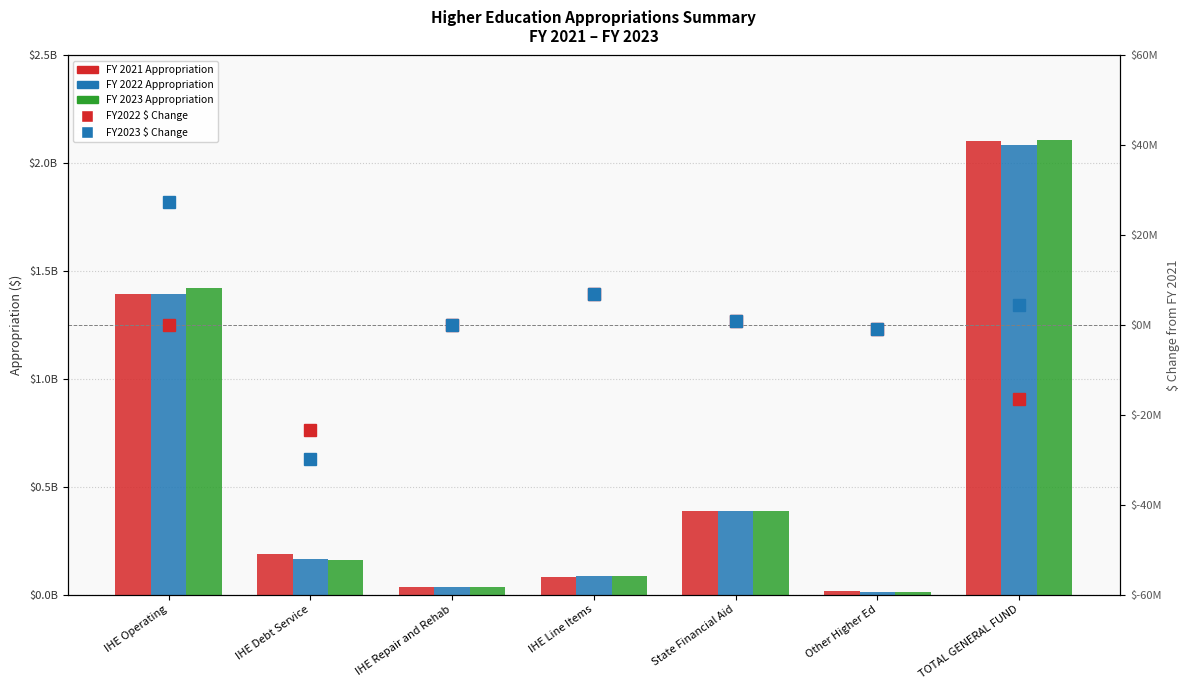

What is the label of the 3rd bar from the right?

State Financial Aid